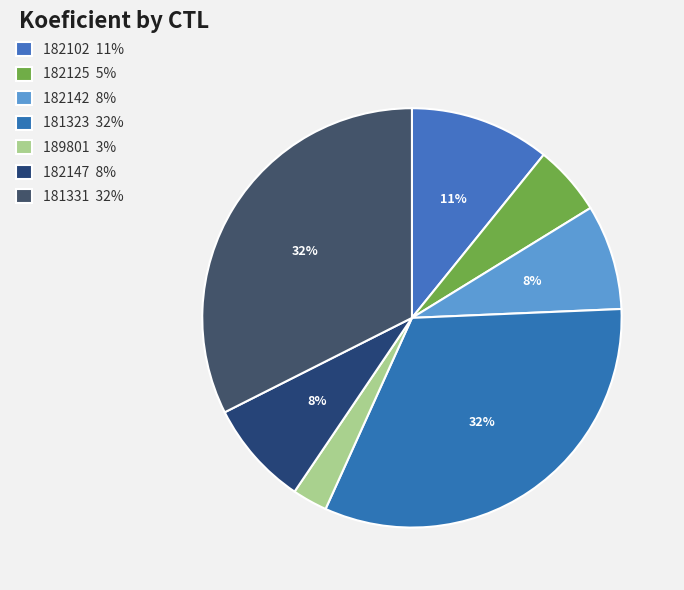

Do 181331 and 182142 together represent more than half of the pie?

No